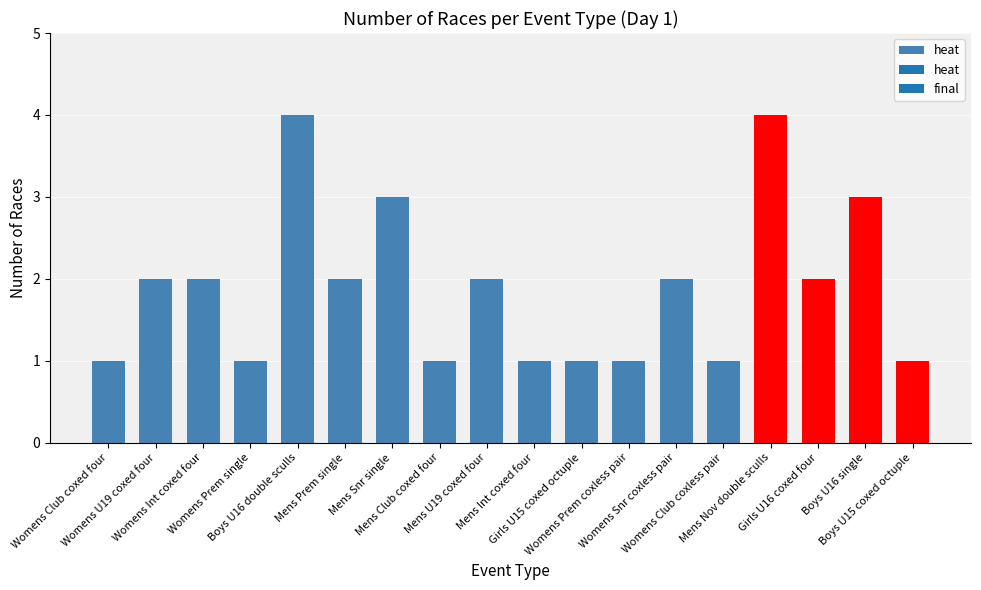

What is the average value?

2